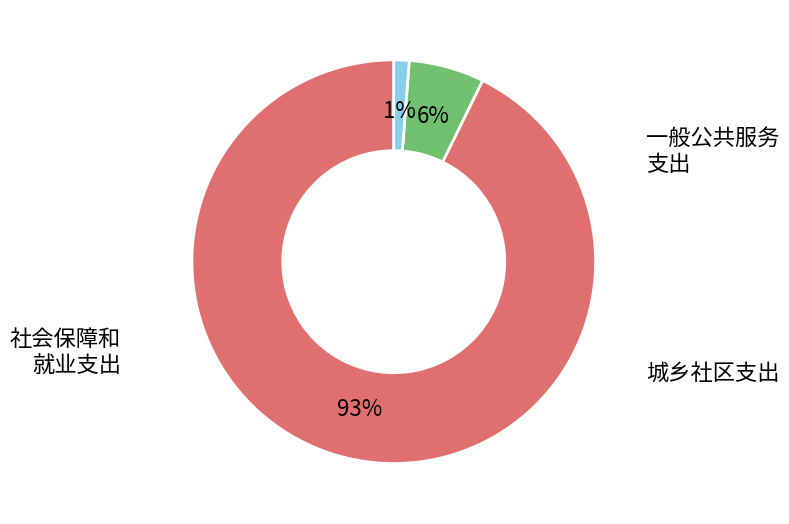

Does any single category account for the majority?

Yes